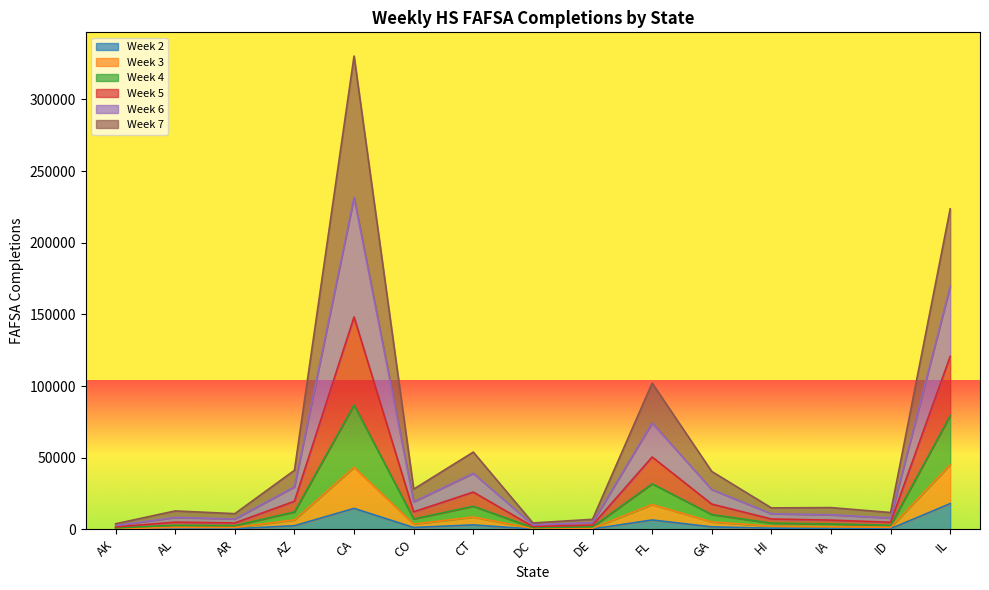

Which has a higher value, IL or DC?

IL